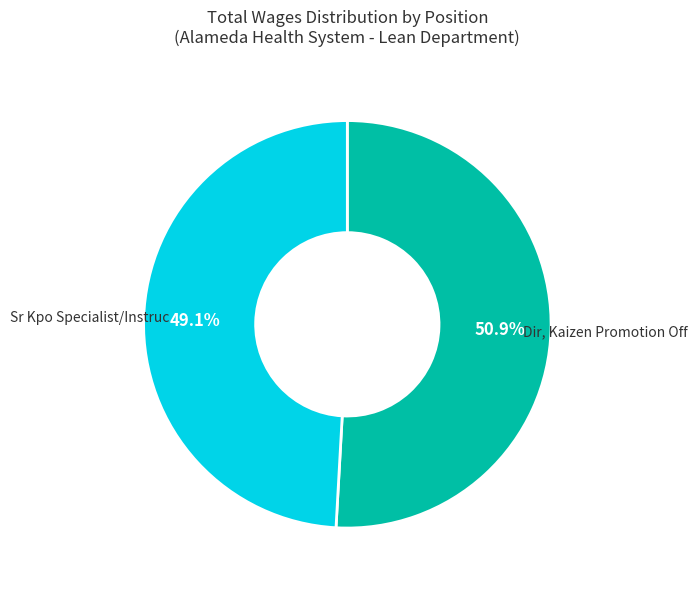

Is there any slice that represents more than half of the pie?

Yes